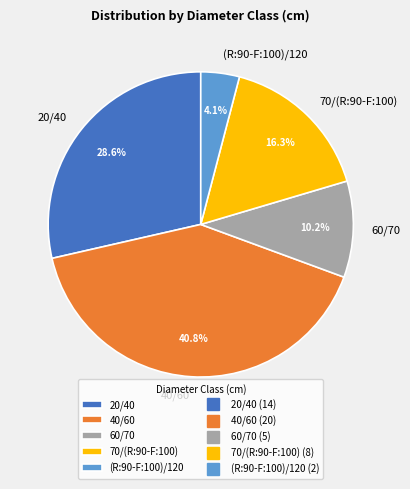

Does 40/60 represent more than half of the total?

No